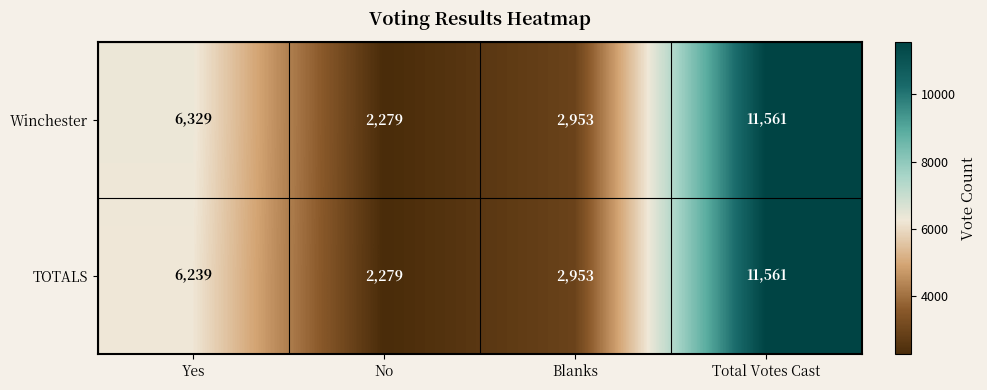

Reading left to right, transcribe all the data shown in this chart.

Winchester: 6329	2279	2953	11561
TOTALS: 6239	2279	2953	11561